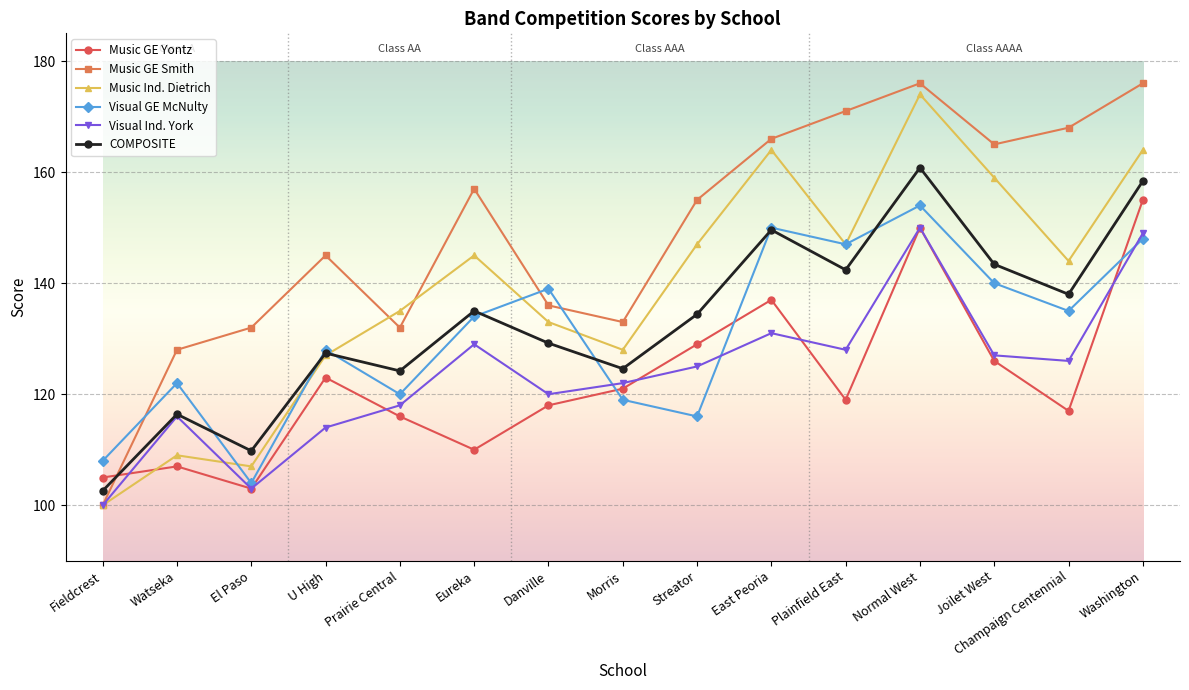

The Visual GE McNulty series shows 64.9 at Plainfield East. True or false?

False